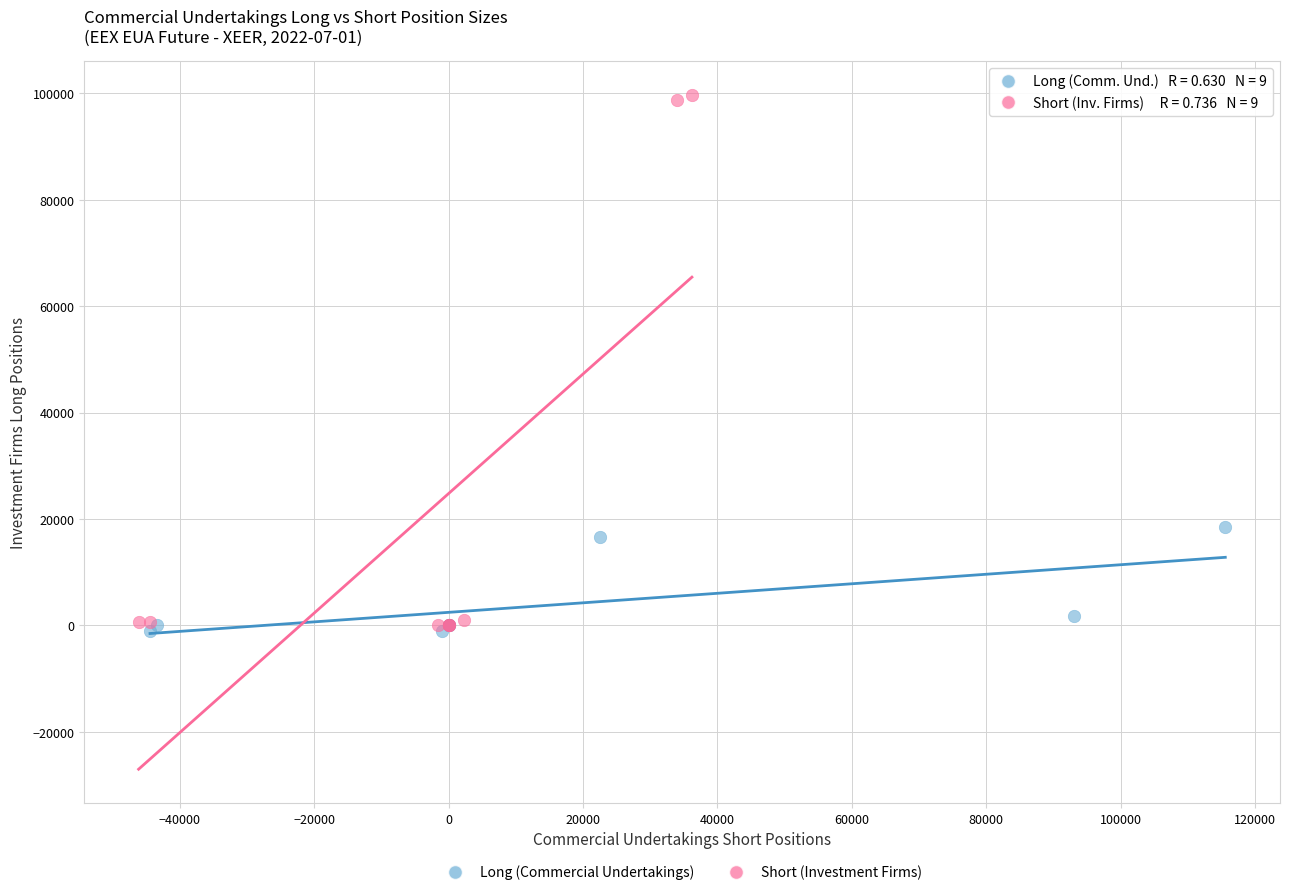

Which series contains the highest Y value?

Short (Investment Firms)